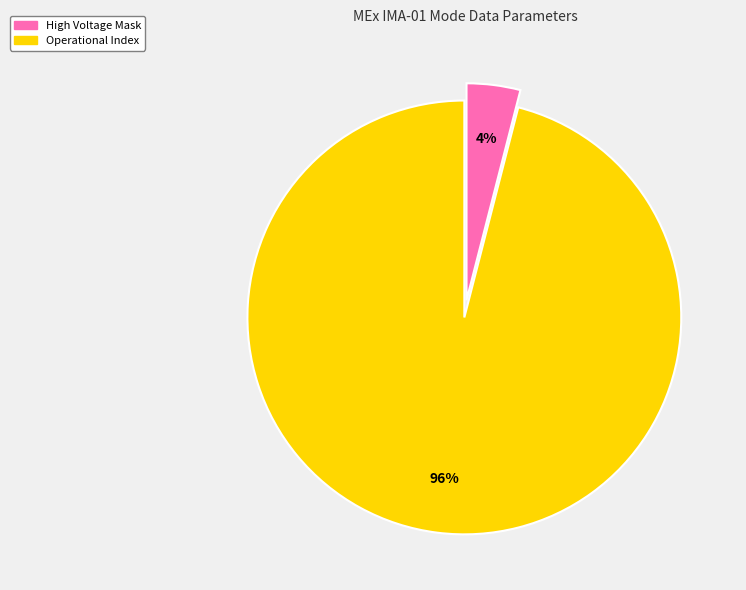

How many slices are in this pie chart?

2